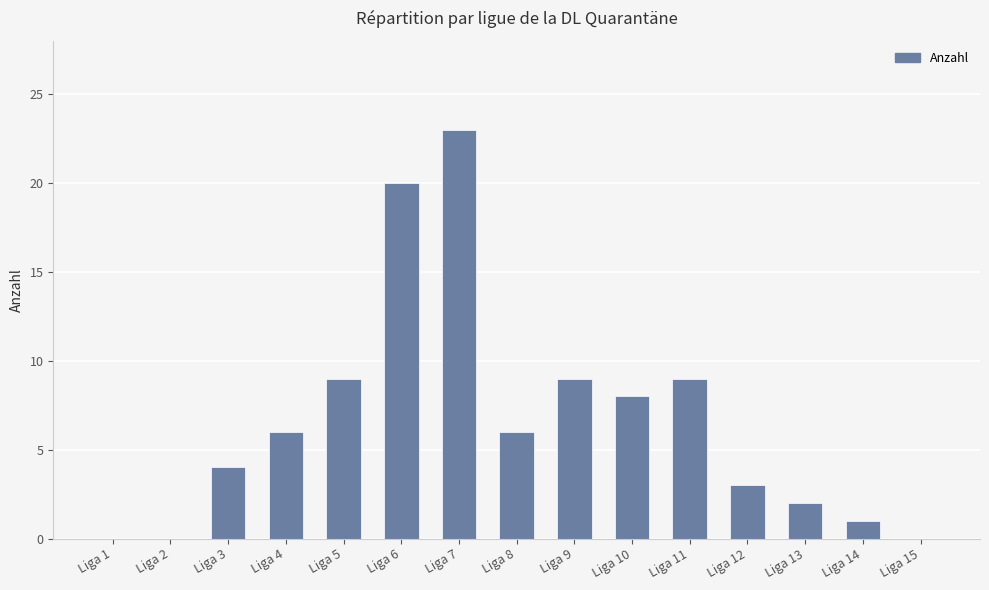

What is the change in value from Liga 6 to Liga 13?

-18